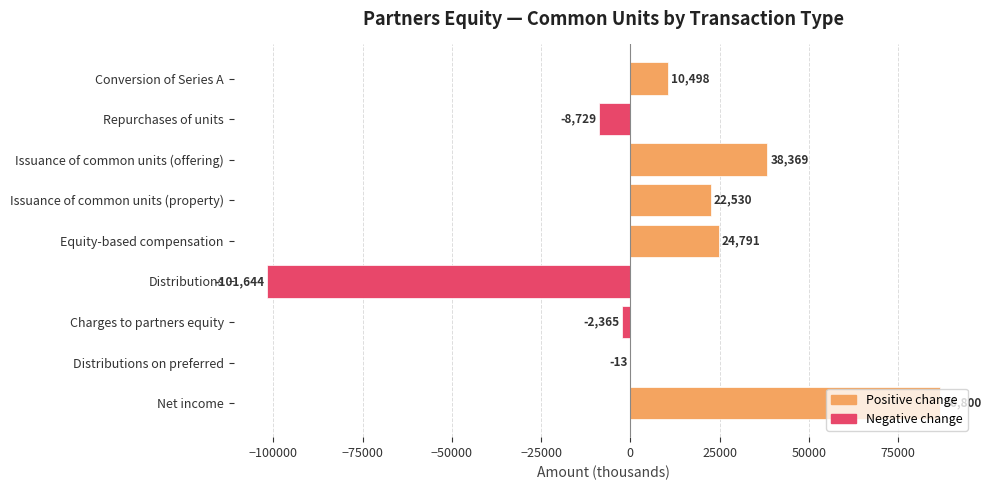

True or false: the data shows -13 at Distributions on preferred.

True